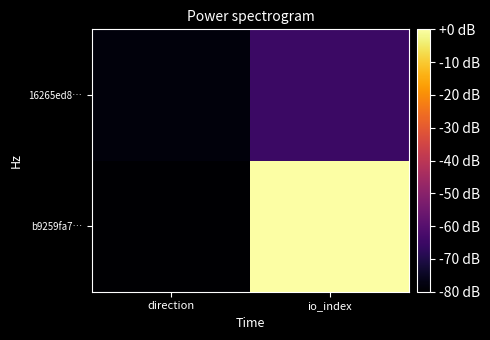

List the series in order of their overall mean, lowest first.

16265ed8…, b9259fa7…